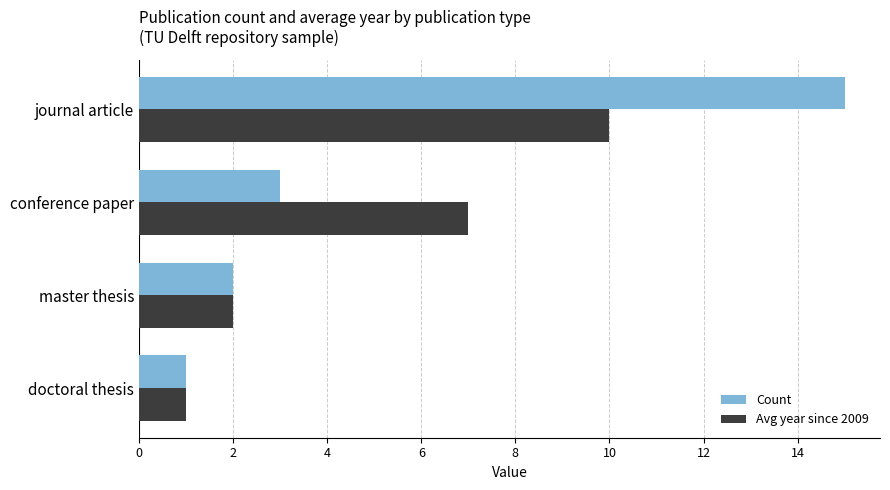

How many series are shown in this chart?

2